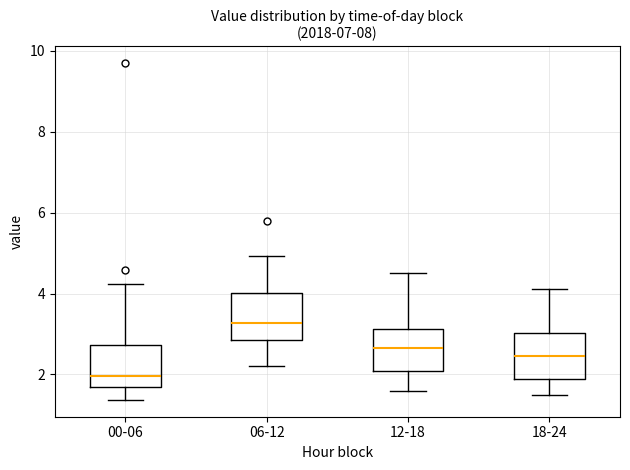

Which box's median line is the lowest?

00-06